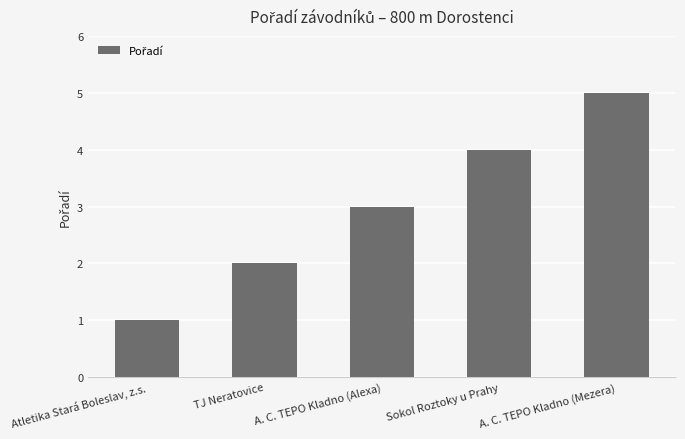

The chart shows a value of 2 at A. C. TEPO Kladno (Alexa). True or false?

False